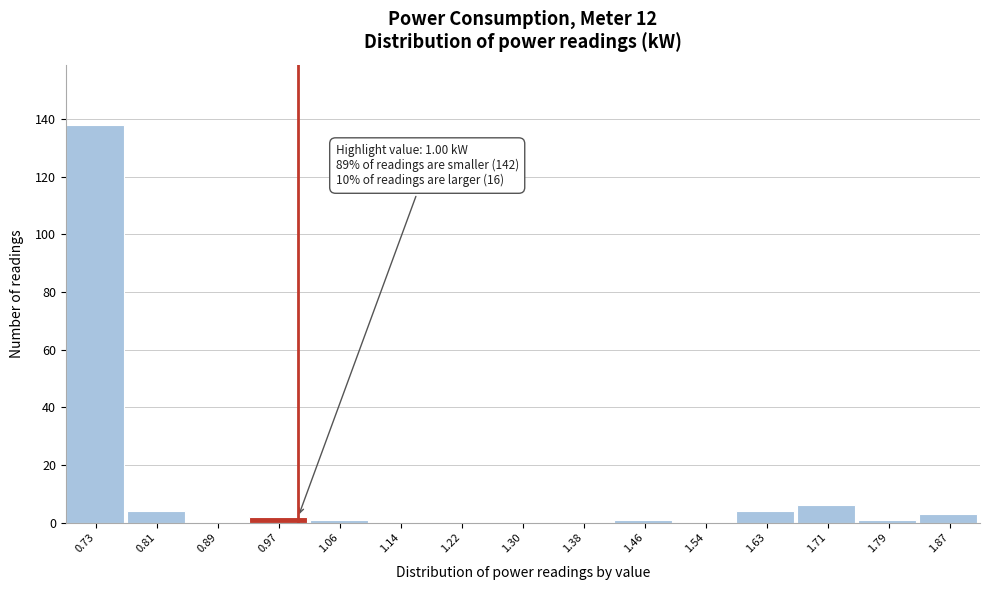

Over which range of the x-axis is the bar tallest?

0.69 to 0.77